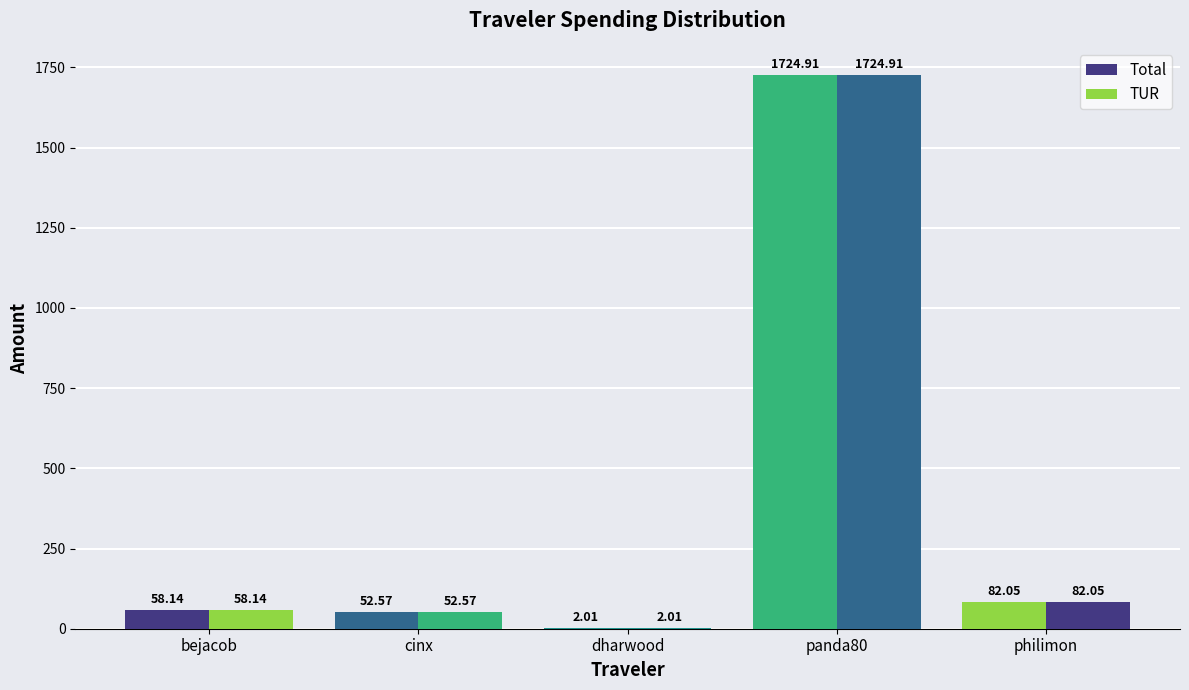

At how many categories does at least one series exceed 919?

1